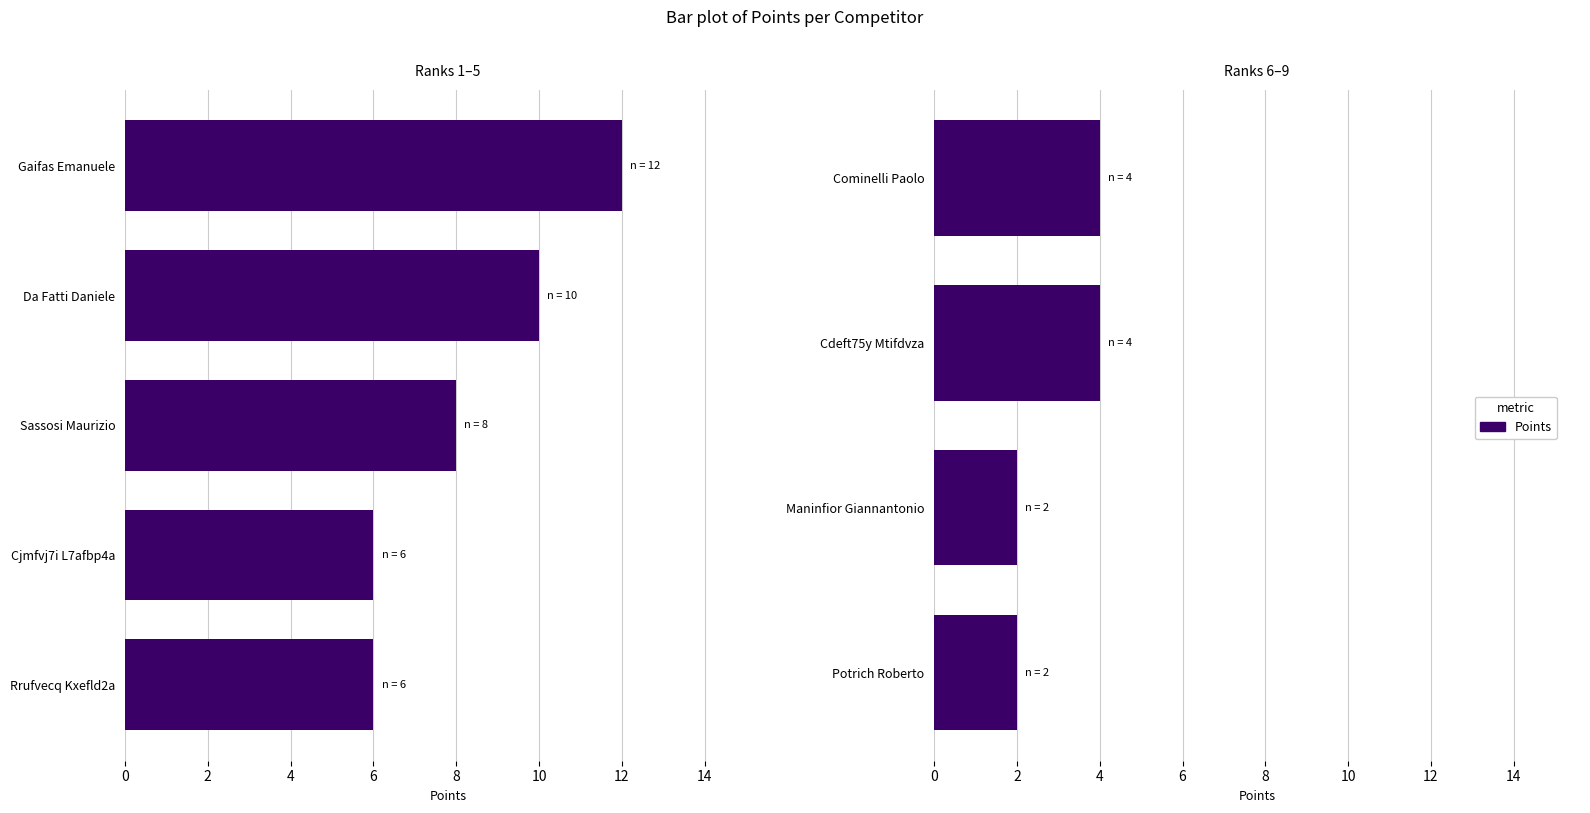

Does the chart contain any negative values?

No